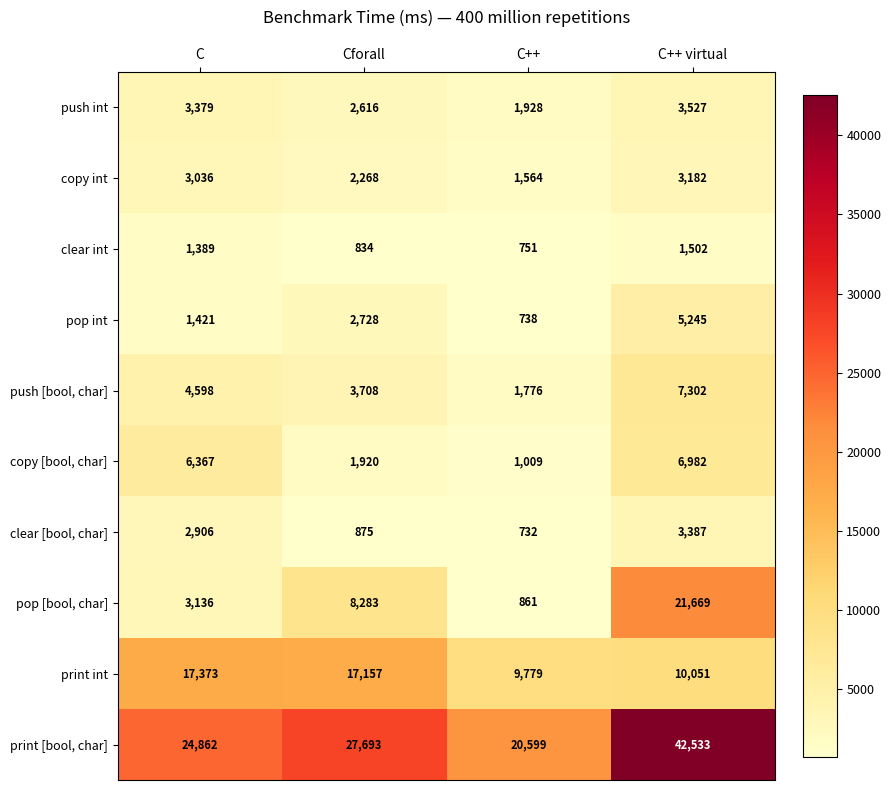

What is the sum of all print [bool, char] values?

115687